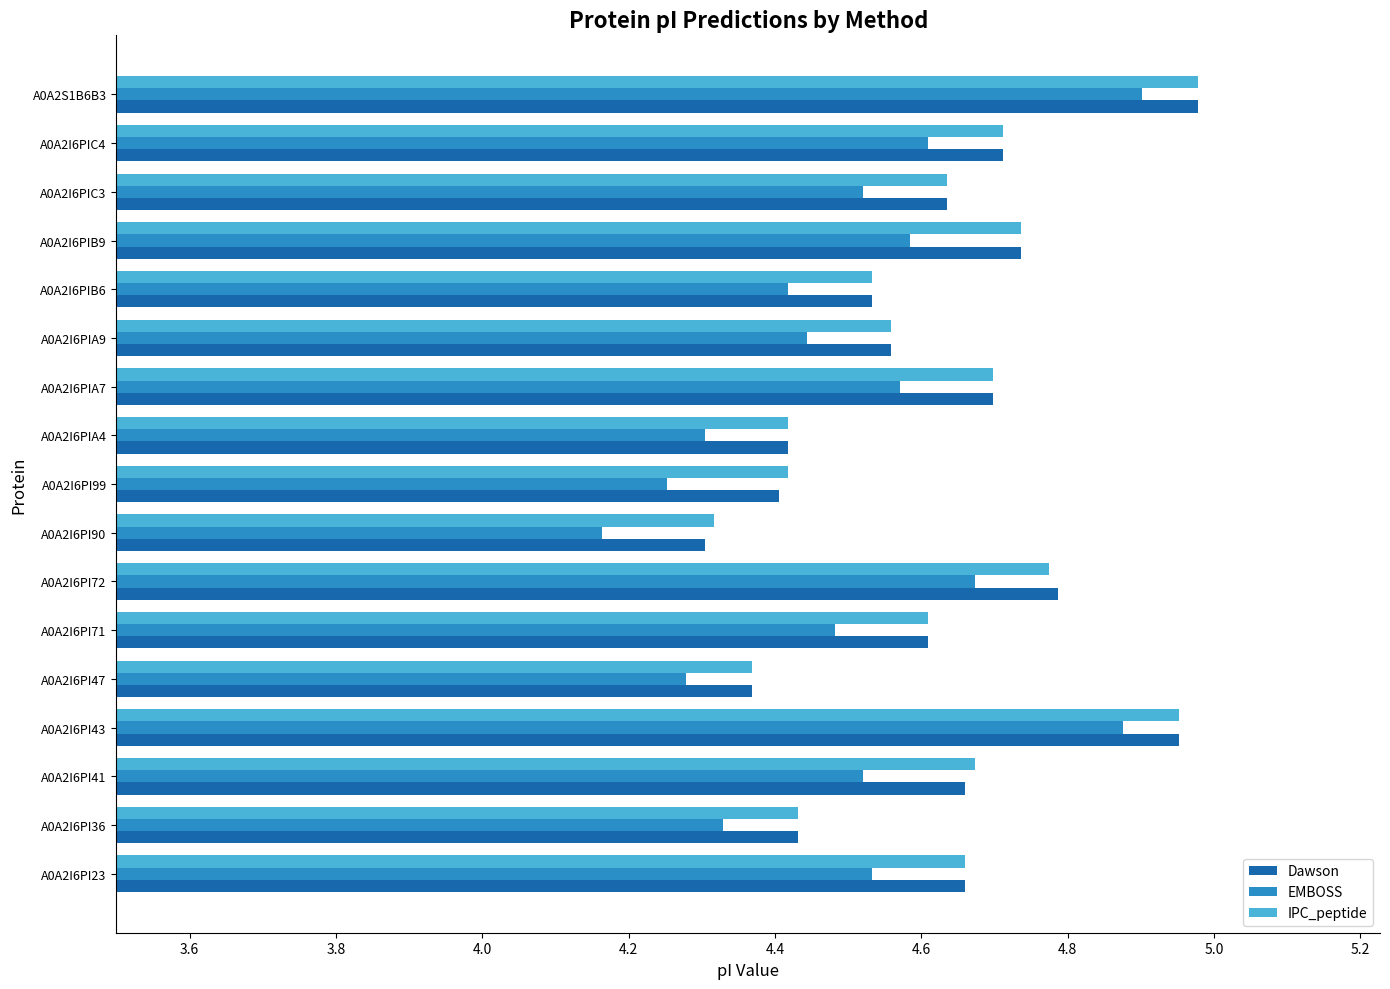

What is the difference between the maximum and minimum values in the Dawson series?

0.7